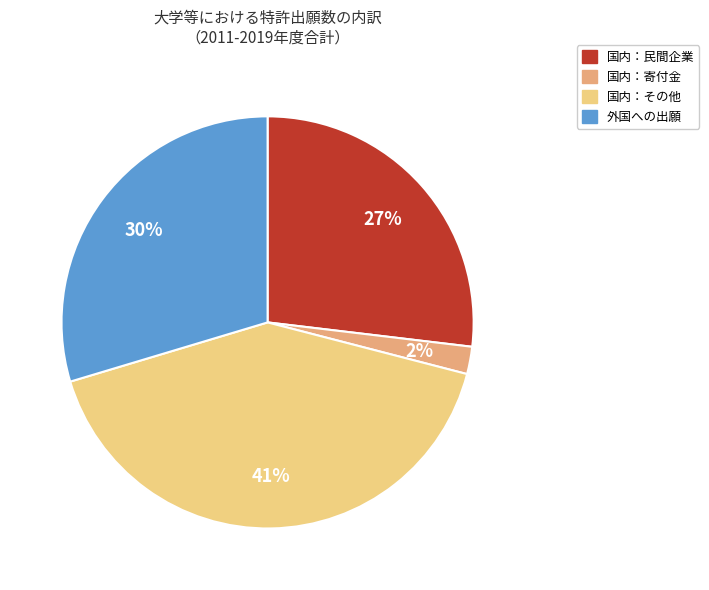

What percentage is the 外国への出願 slice, to the nearest percent?

30%